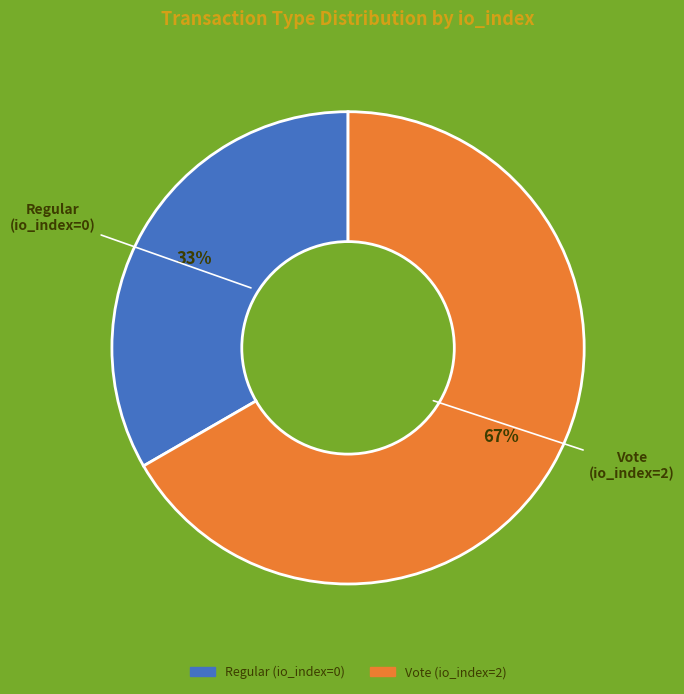

Do Regular (io_index=0) and Vote (io_index=2) together represent more than half of the pie?

Yes